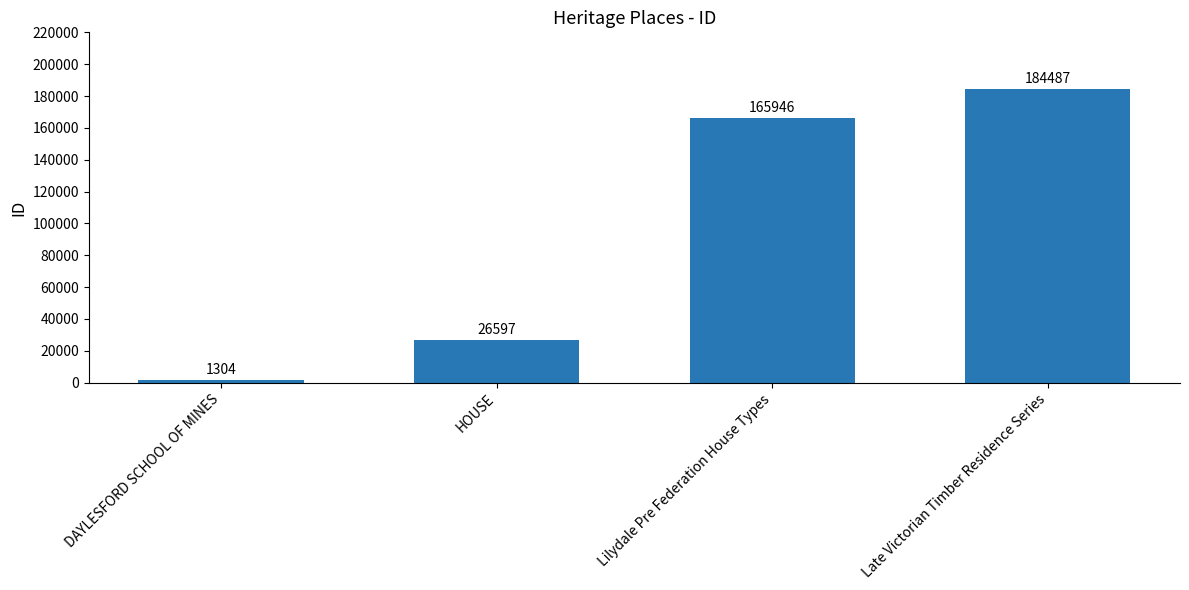

True or false: the data shows 184487 at Late Victorian Timber Residence Series.

True